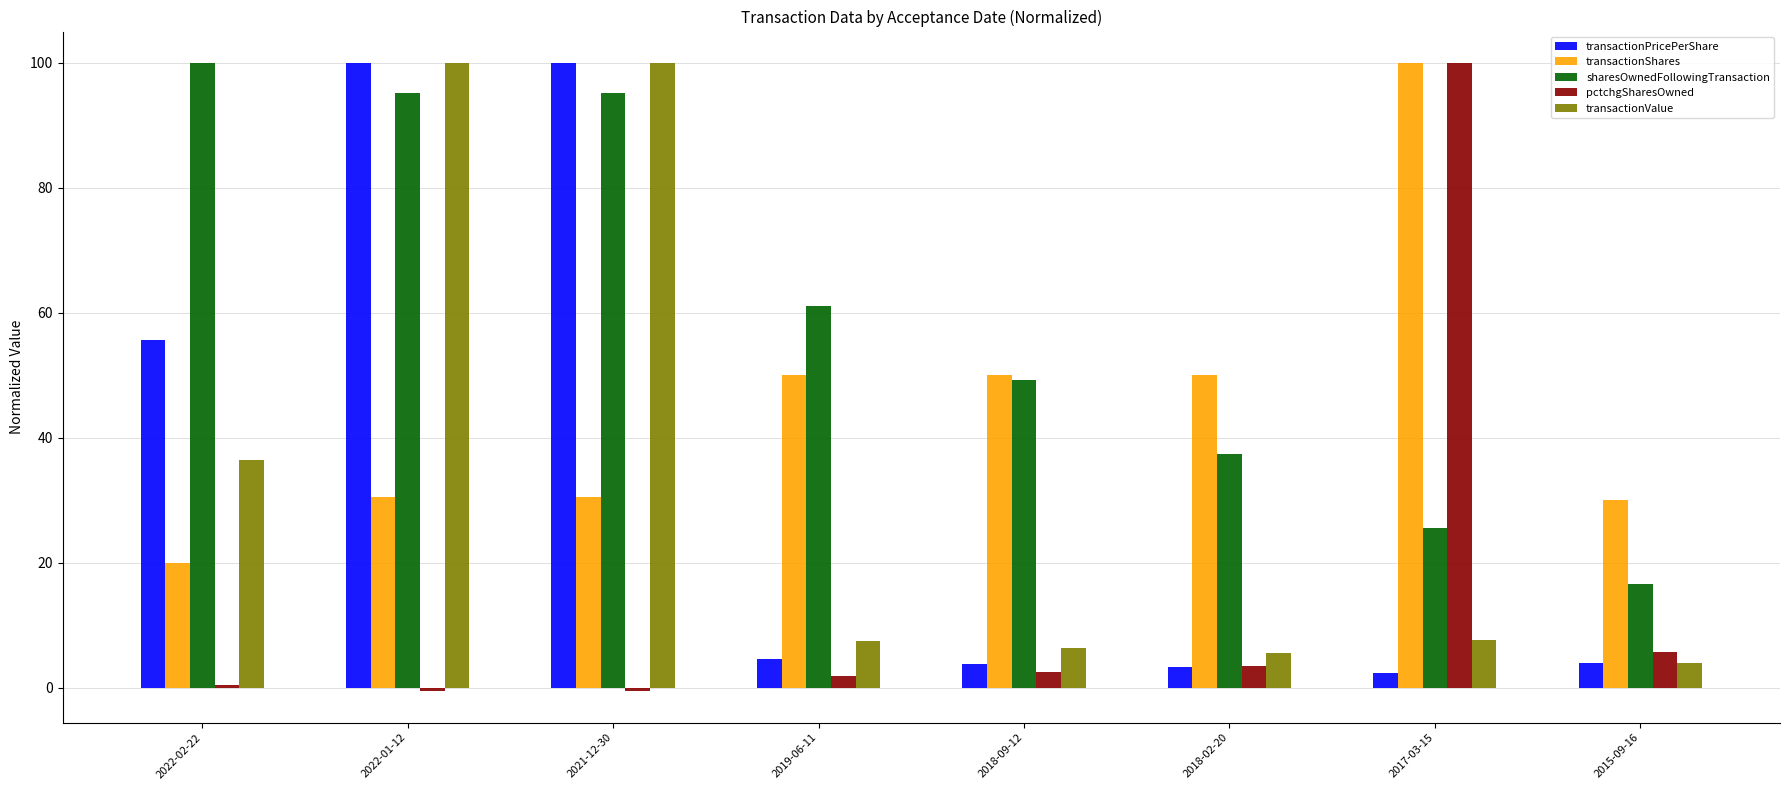

What are all the series names shown in the legend?

transactionPricePerShare, transactionShares, sharesOwnedFollowingTransaction, pctchgSharesOwned, transactionValue